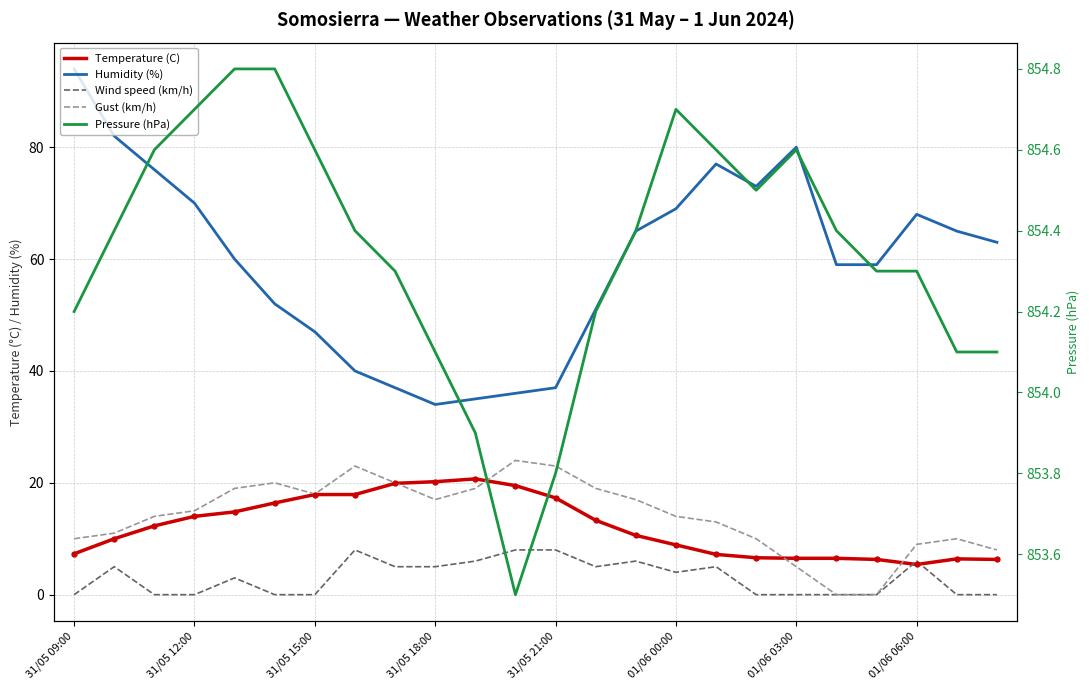

Which category has the lowest value across all series?

31/05 09:00